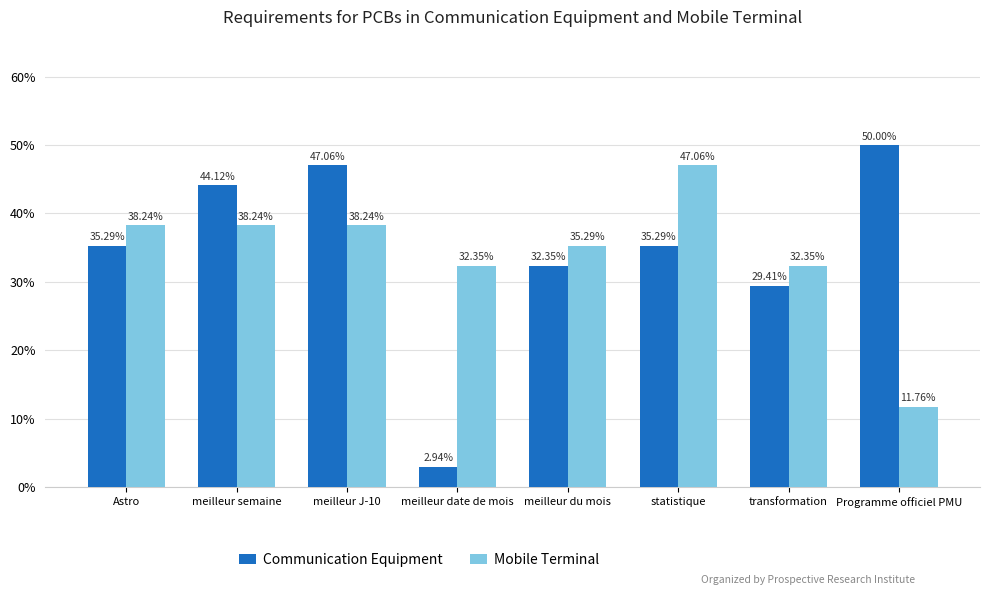

What value does the Mobile Terminal series have at meilleur du mois?

35.3